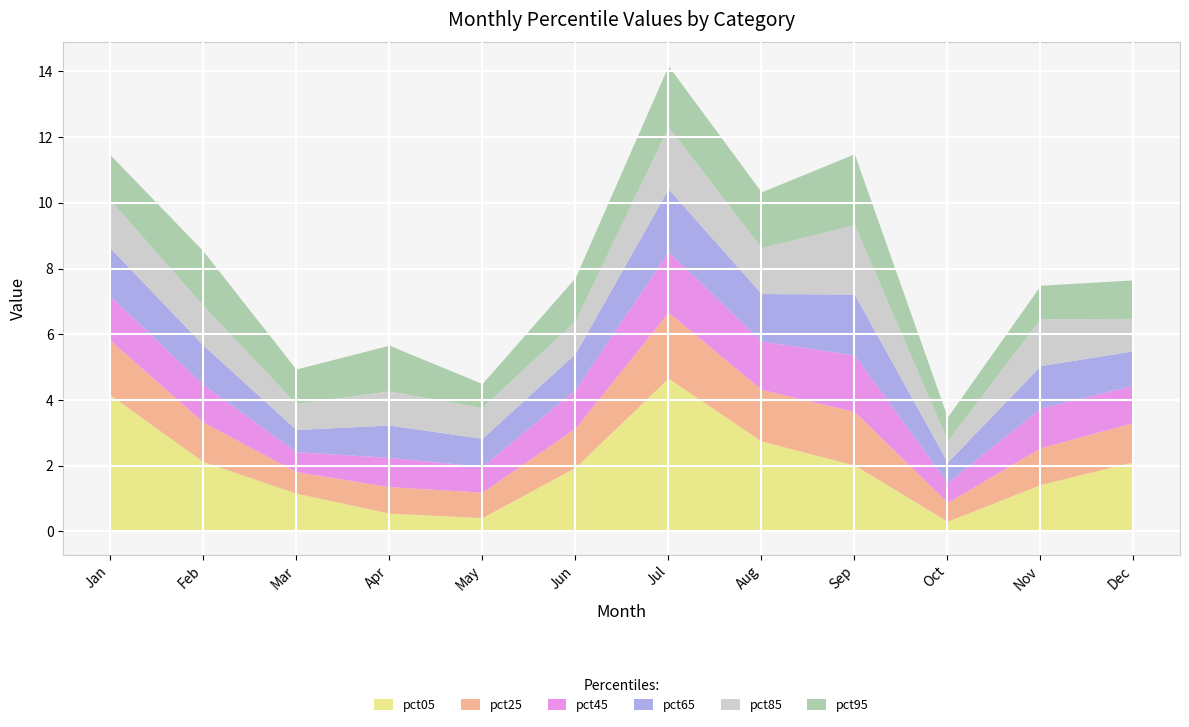

Does the chart display data point markers on the line(s)?

No